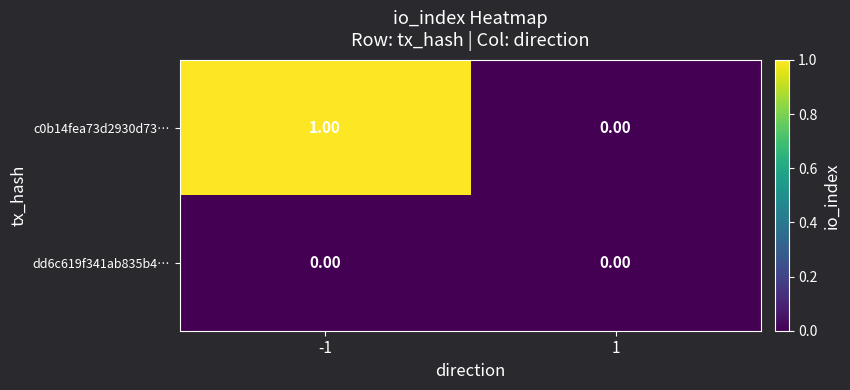

What is the greatest value displayed?

1